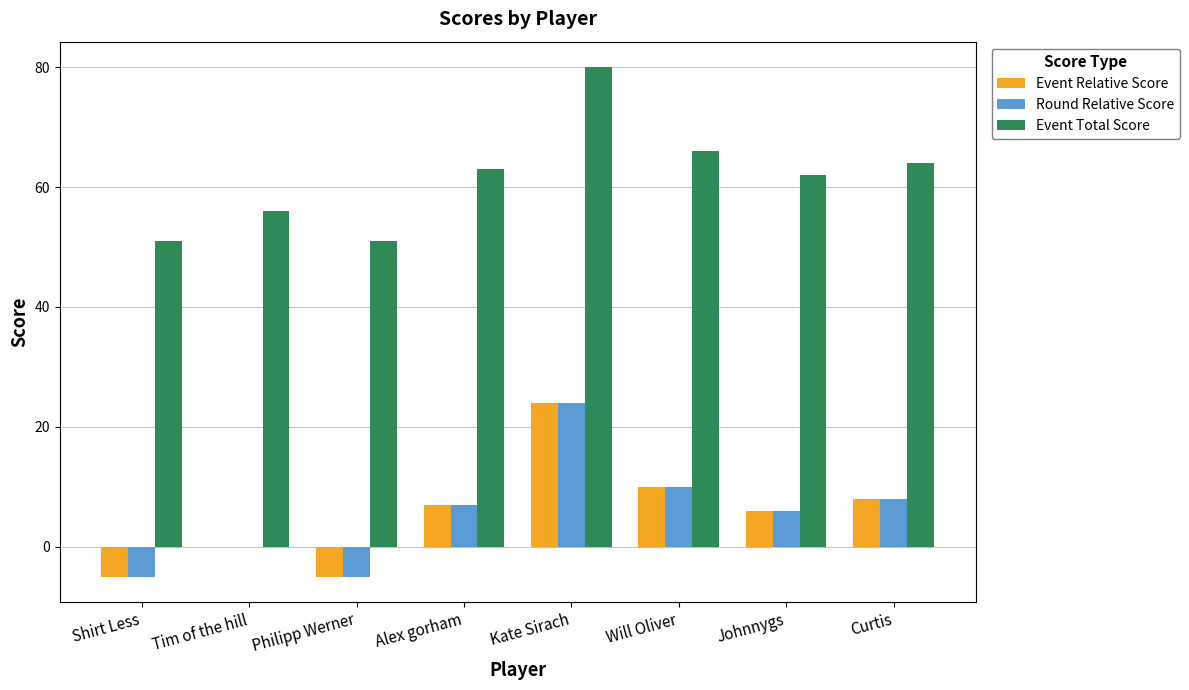

What is the total value across all series at Kate Sirach?

128